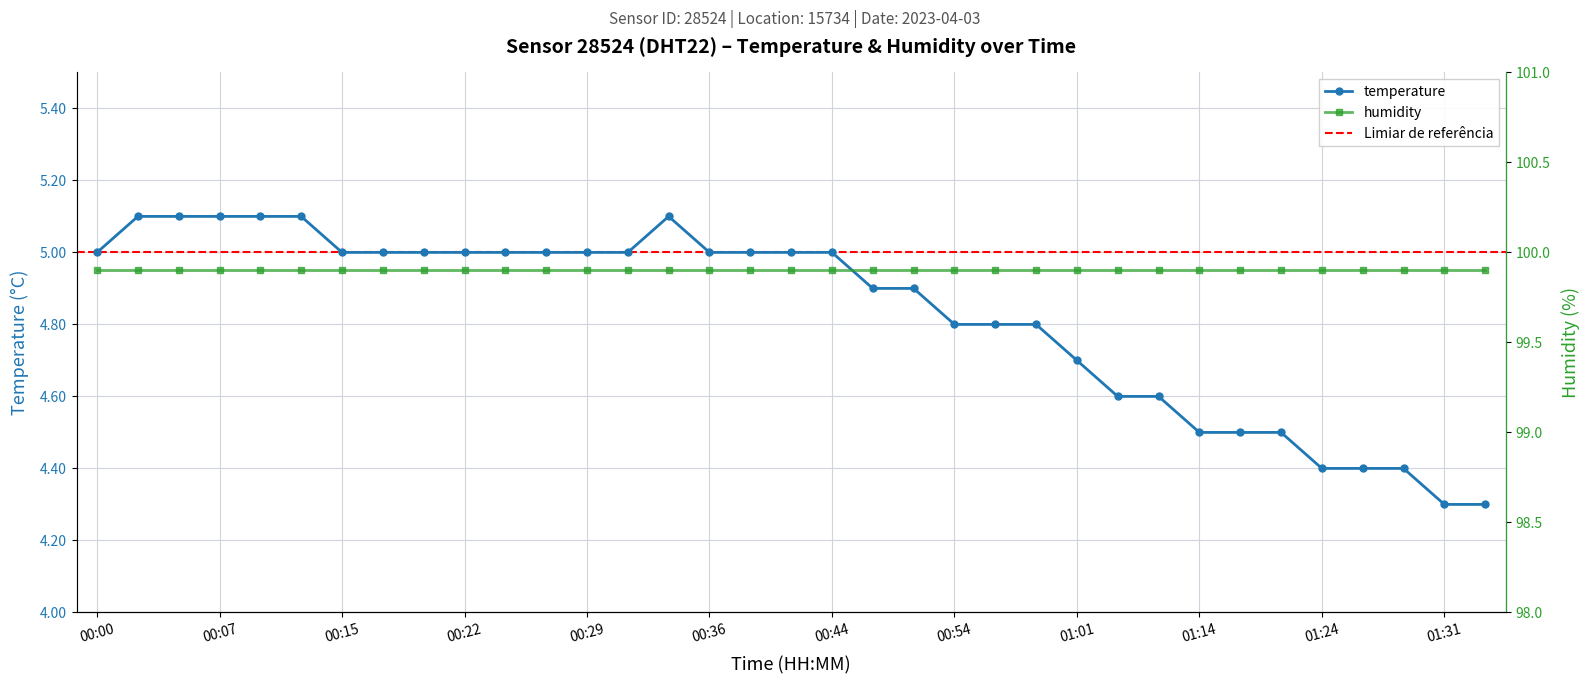

Where is the first local maximum?

00:34